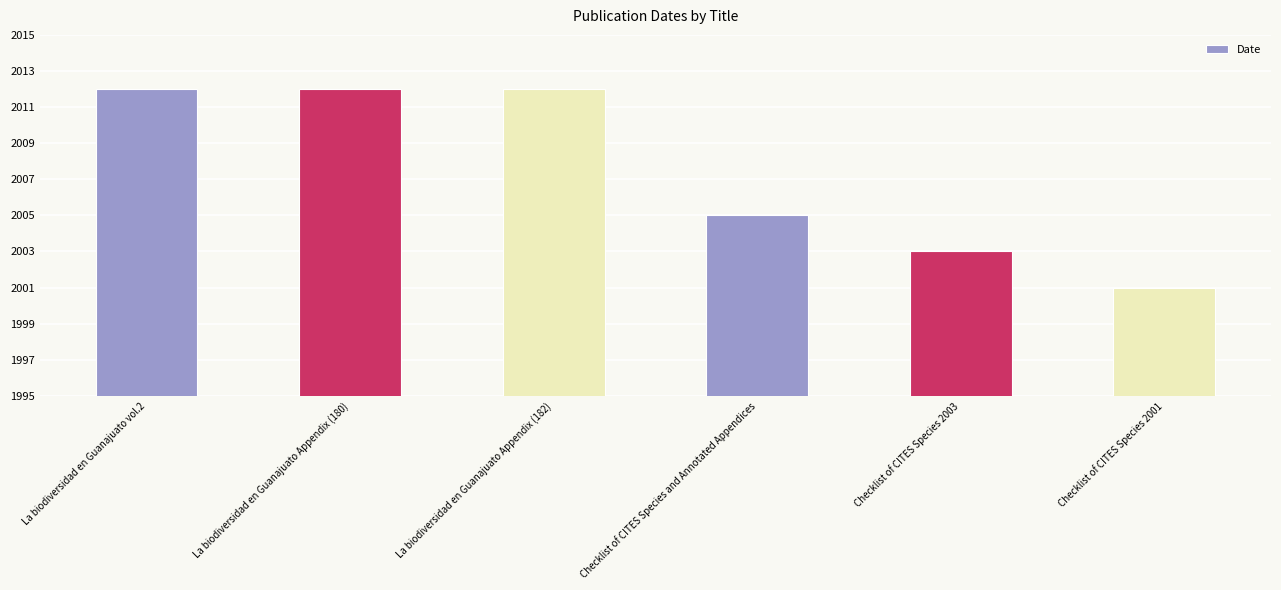

The chart shows a value of 2012 at La biodiversidad en Guanajuato vol.2. True or false?

True